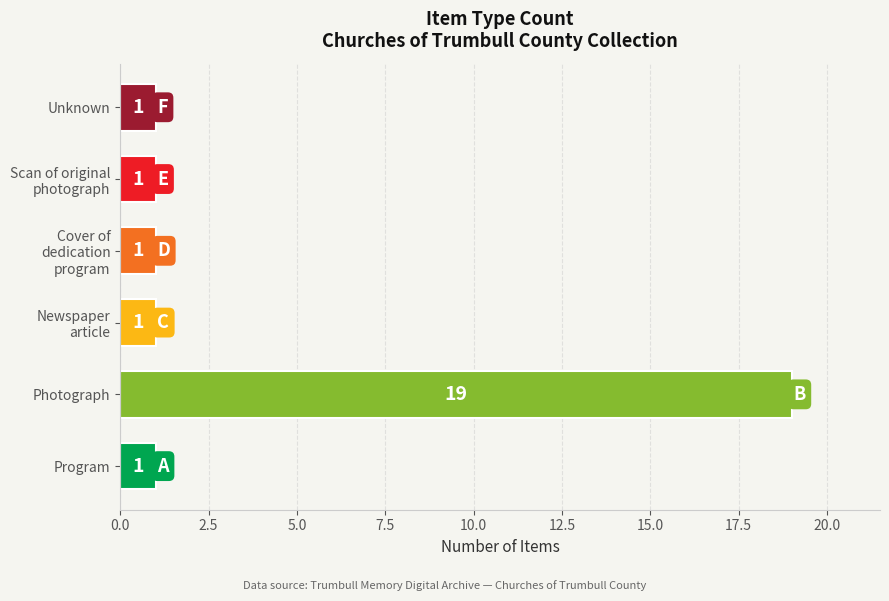

Reading top to bottom, what are all the values shown in this chart?

1	1	1	1	19	1